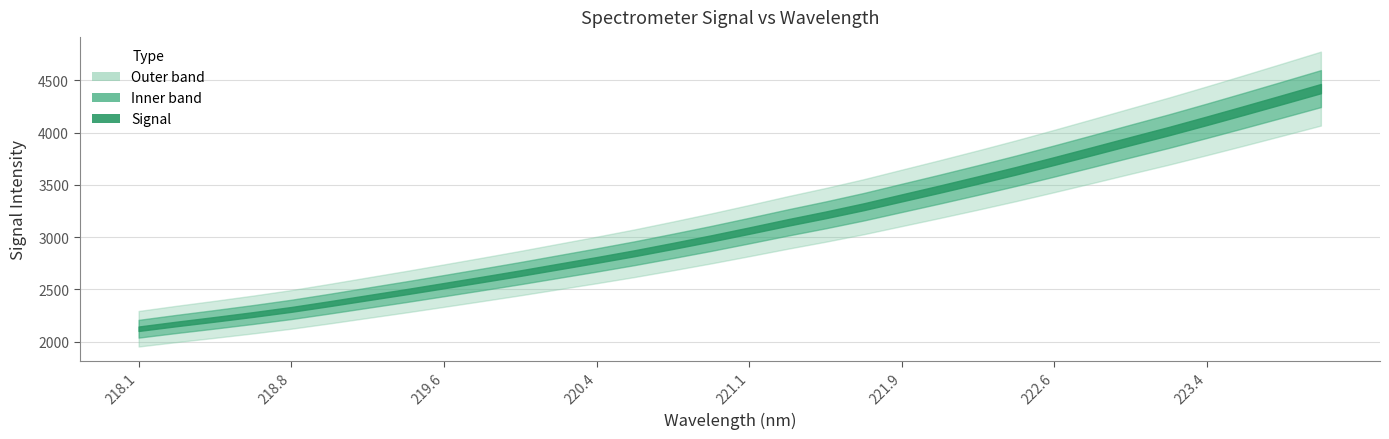

Is it true that the value at 28 is 4111.9?

True